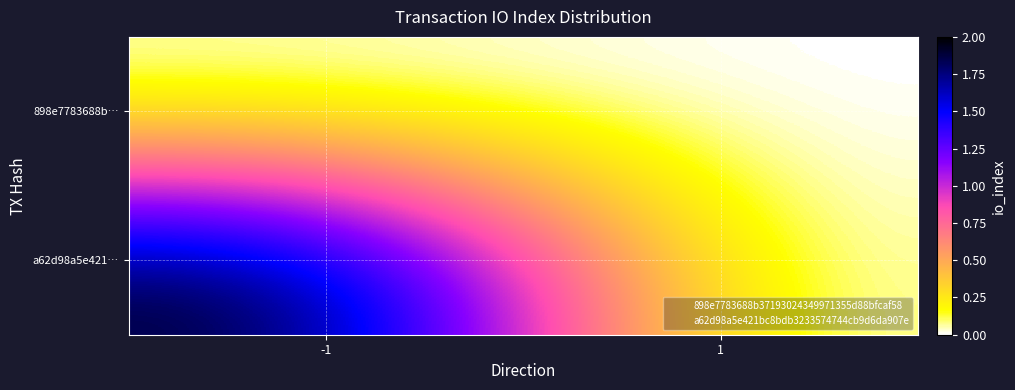

Reading right to left, list all the values displayed in this chart.

898e7783688b…: 1=0	-1=0
a62d98a5e421…: 1=0	-1=2